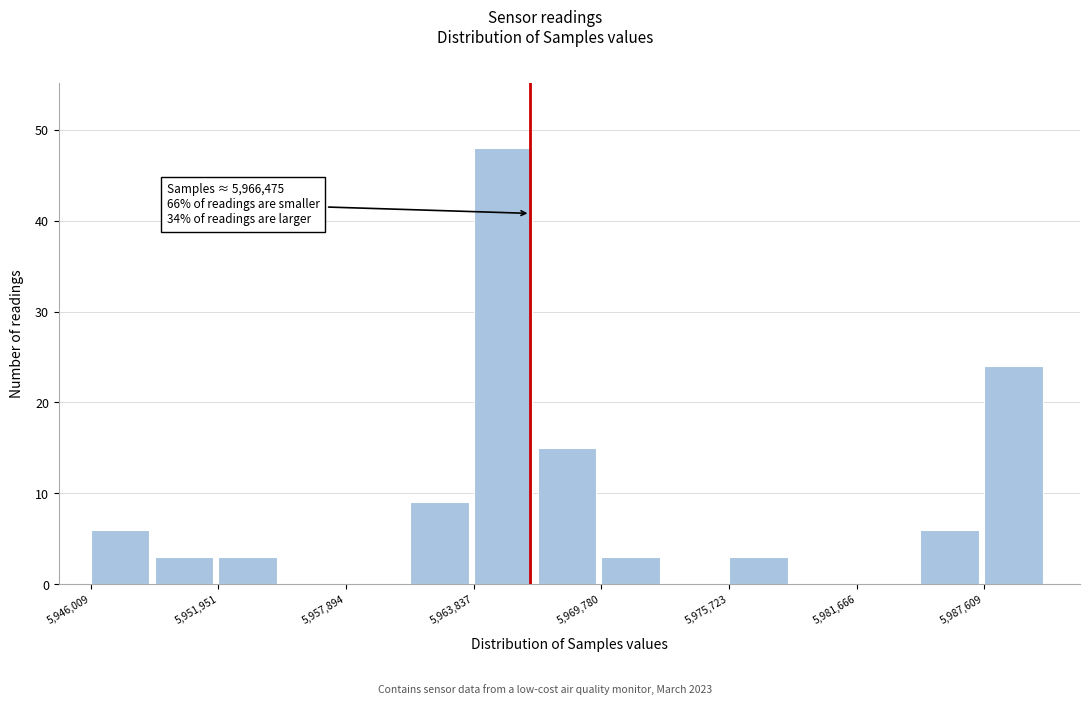

Read against the x-axis, roughly where is the centre of the tallest bar?

5965000